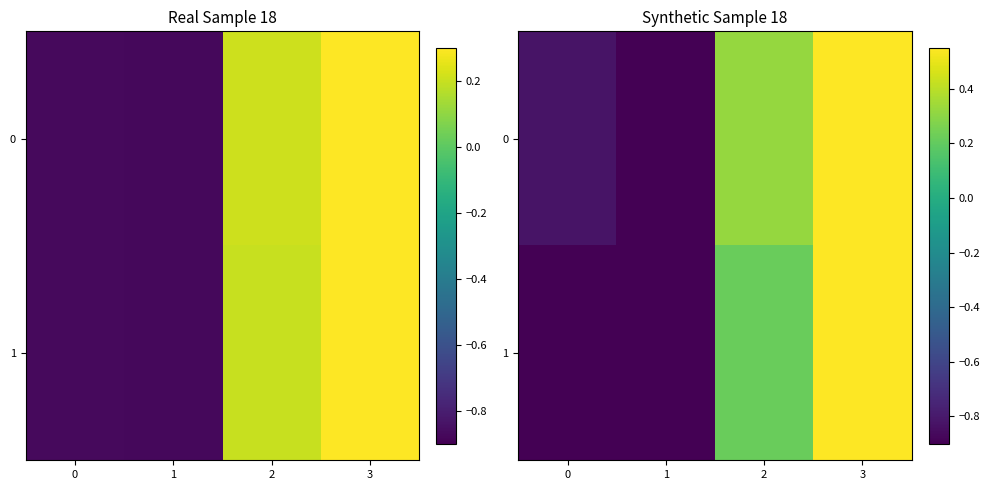

At how many categories does at least one series exceed 0?

2